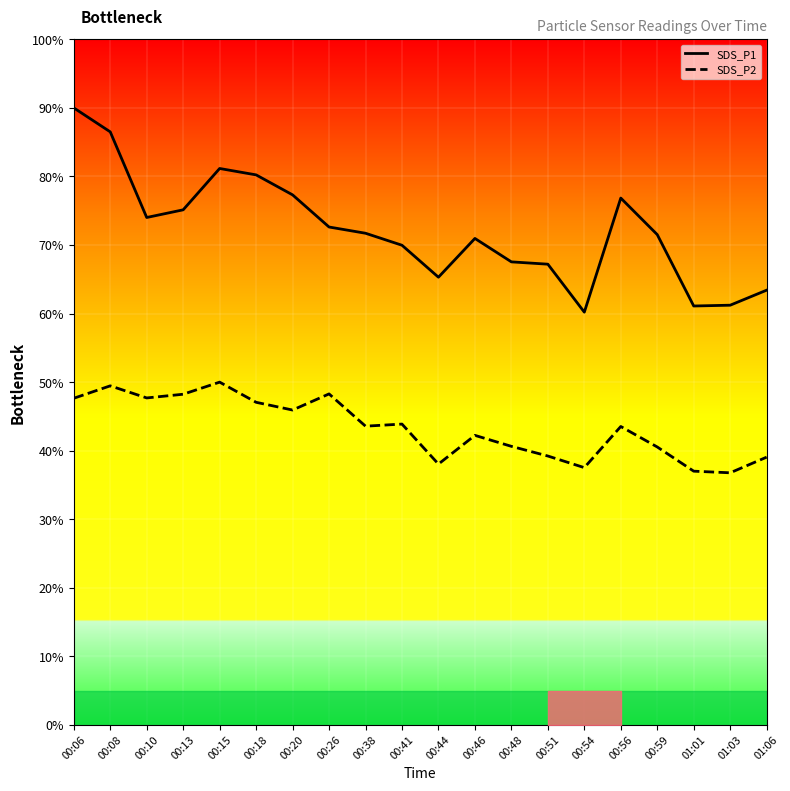

At which label does SDS_P1 reach its minimum?

00:54